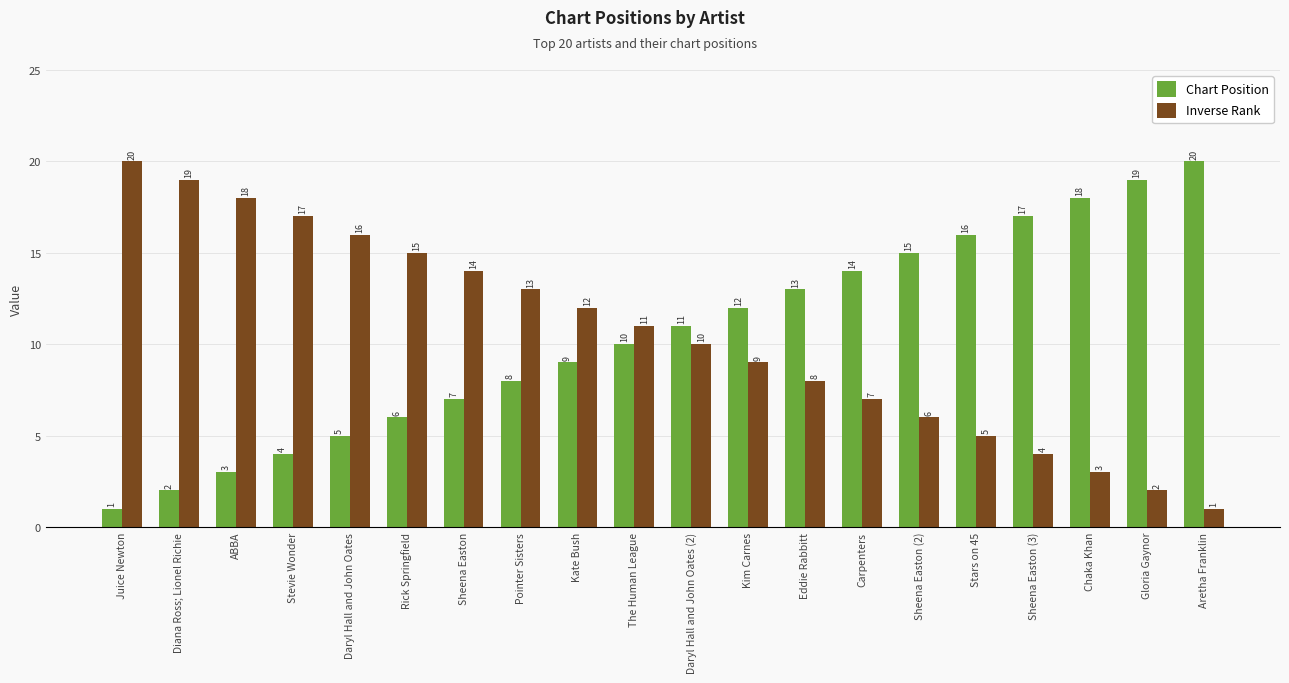

What position from the right is Sheena Easton (3)?

4